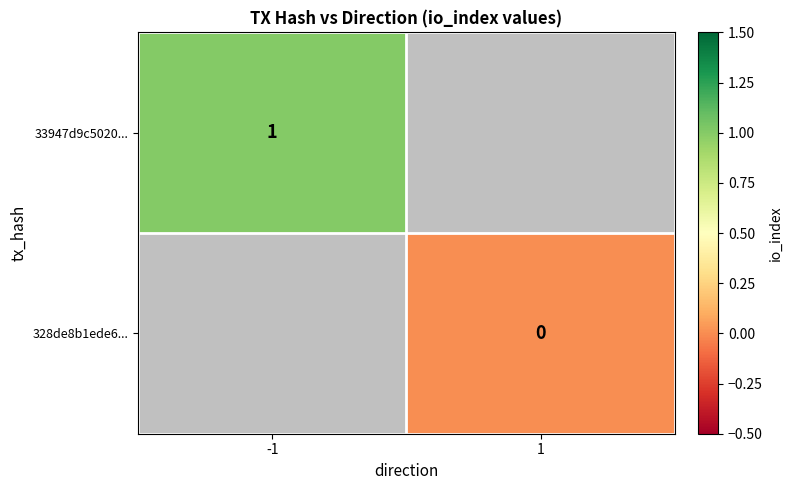

True or false: 33947d9c5020... has a value of 1 at -1.

True